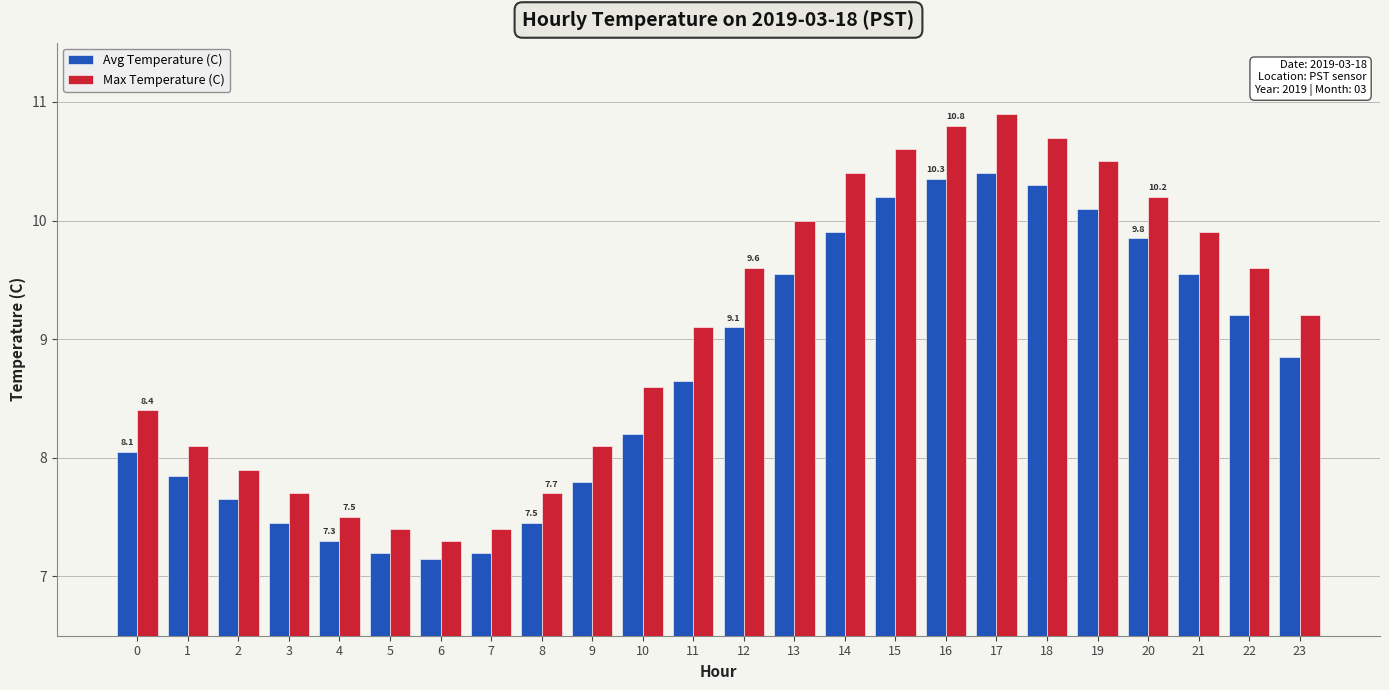

Which series changed the most between 21 and 22?

Avg Temperature (C)